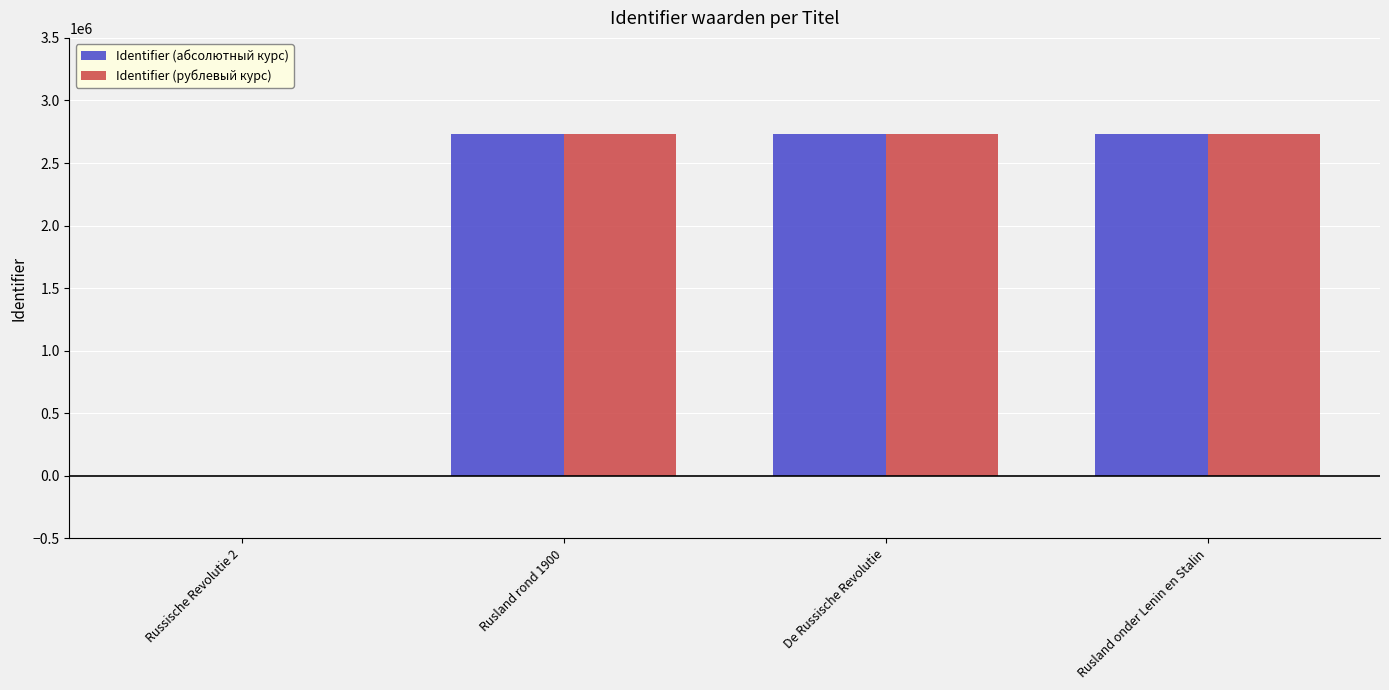

What is the total value across all series at Rusland onder Lenin en Stalin?

5466102